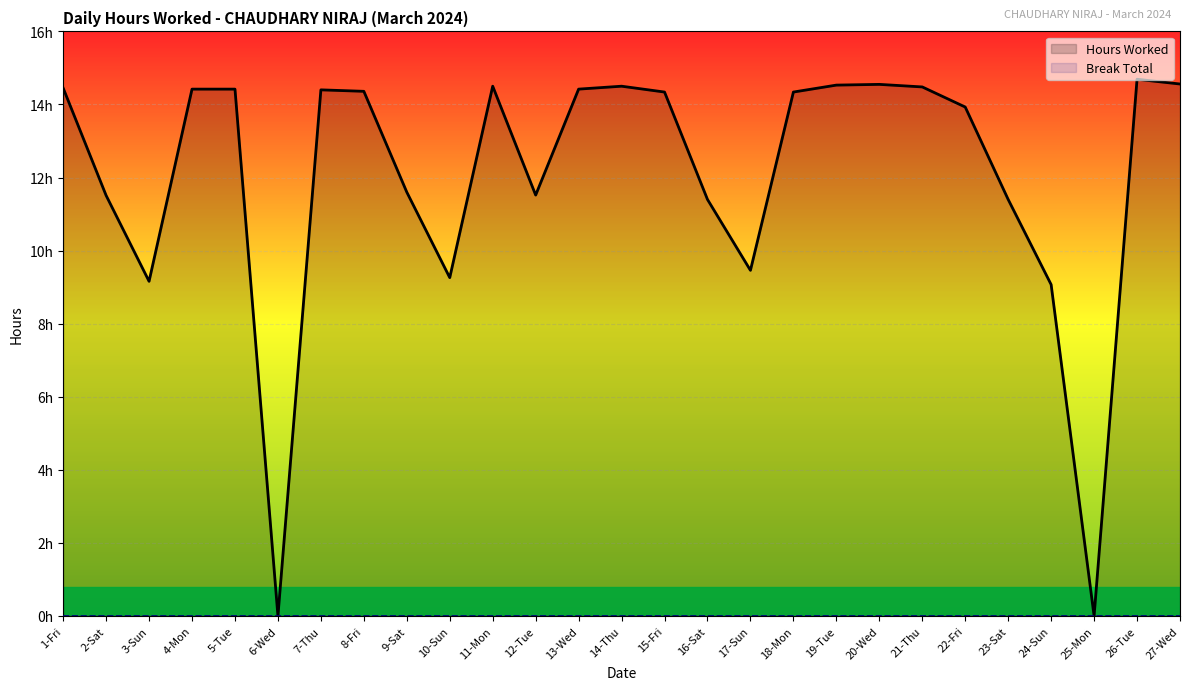

Rank the series at 27-Wed from lowest to highest value.

Break Total, Hours Worked